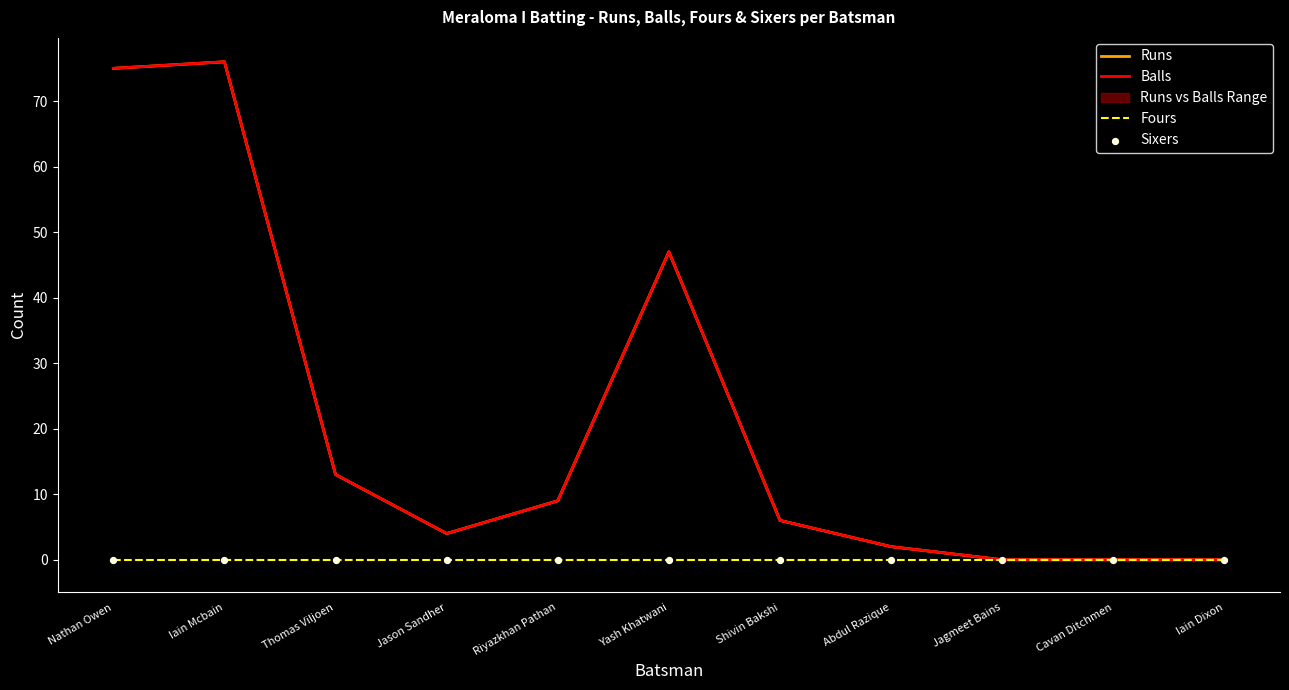

What is the total value across all series at Abdul Razique?

4